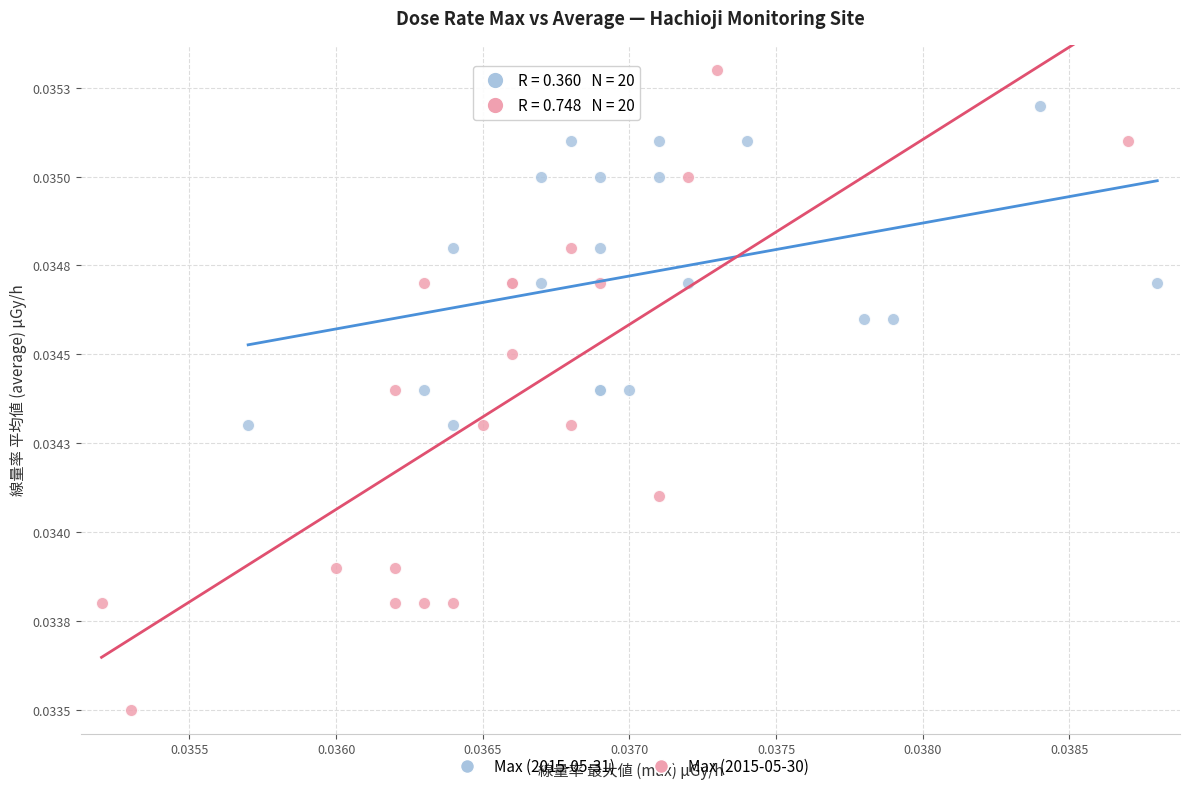

Which series contains the lowest Y value?

Max (2015-05-30)